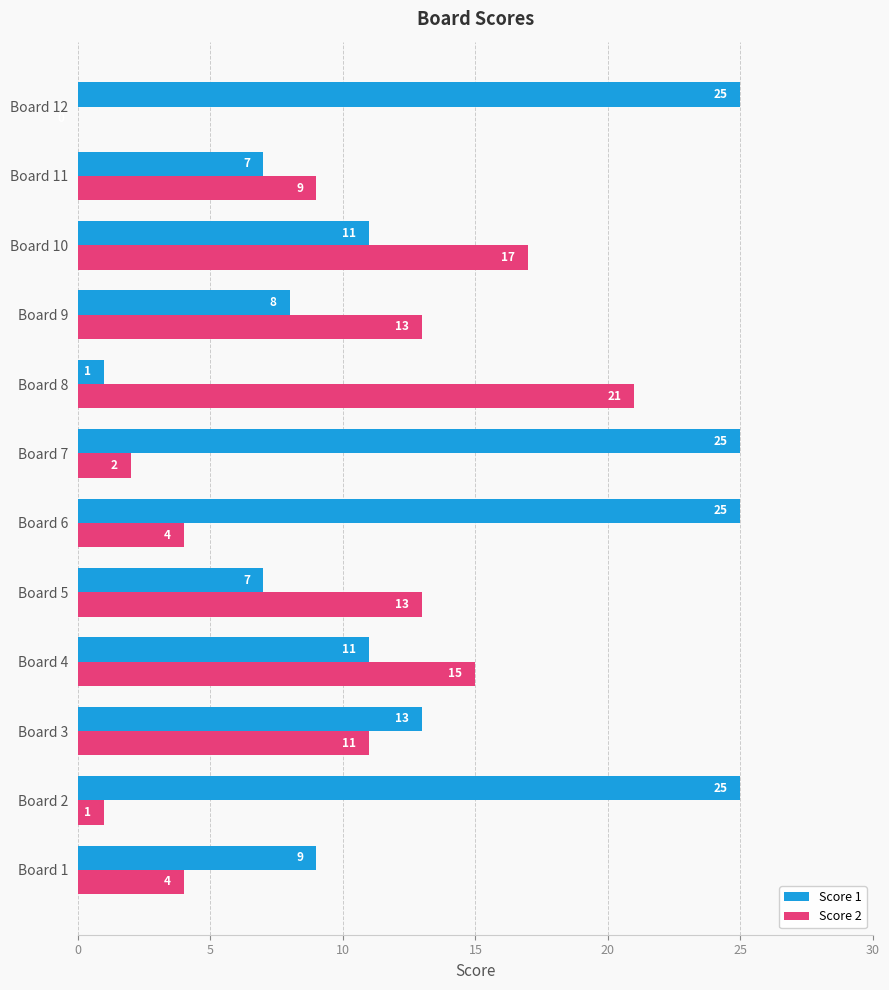

Is it true that Score 2 equals 0 at Board 12?

True